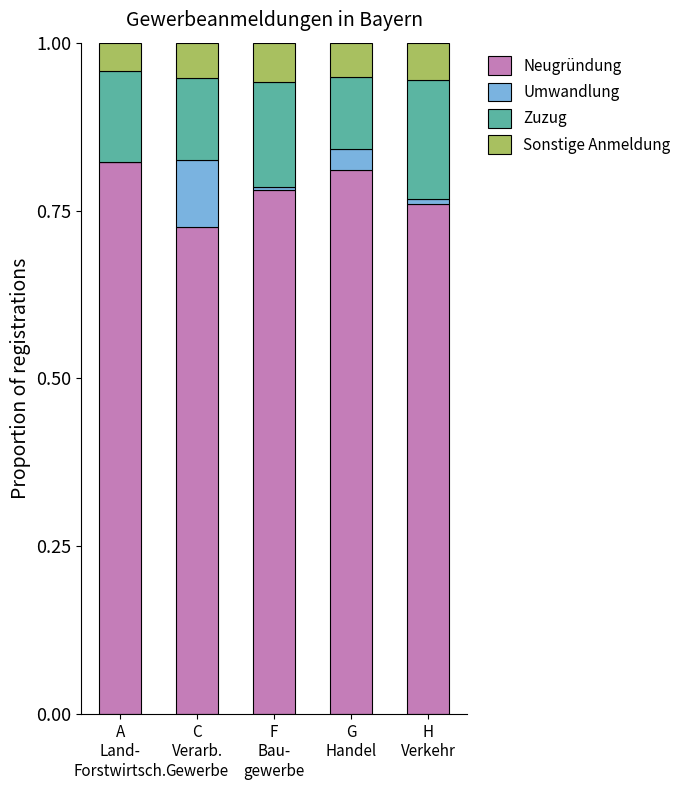

How many distinct data groups are displayed?

4